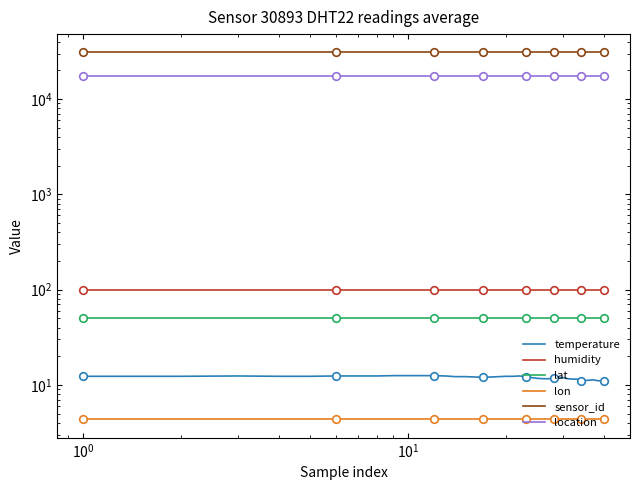

Which series has the largest total across all categories?

sensor_id